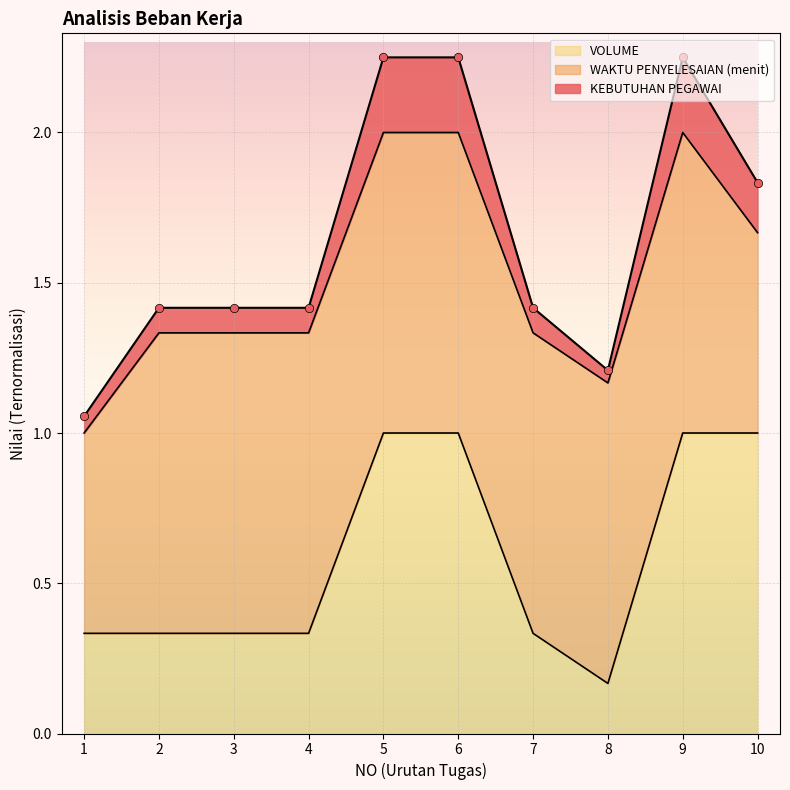

The value of VOLUME at 5 is 1.0. True or false?

True